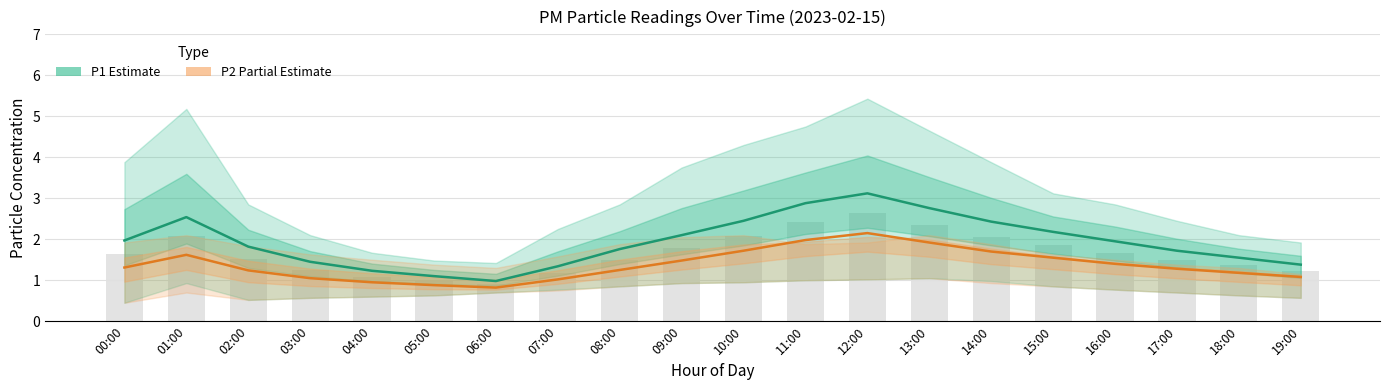

Which category has the lowest value in the P1 (Estimate) series?

06:00